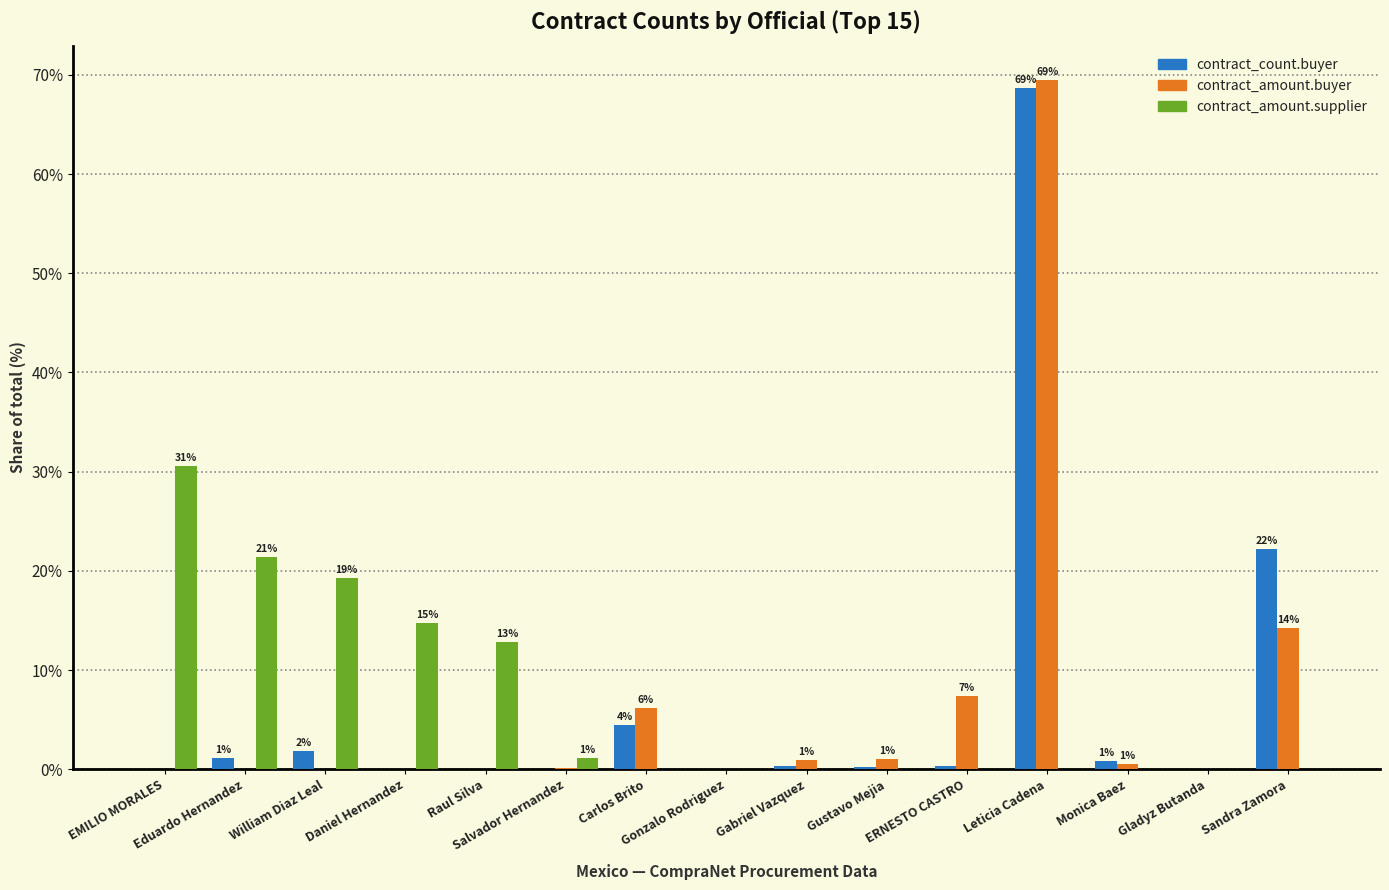

What is the sum of all contract_amount.buyer values?

100.0